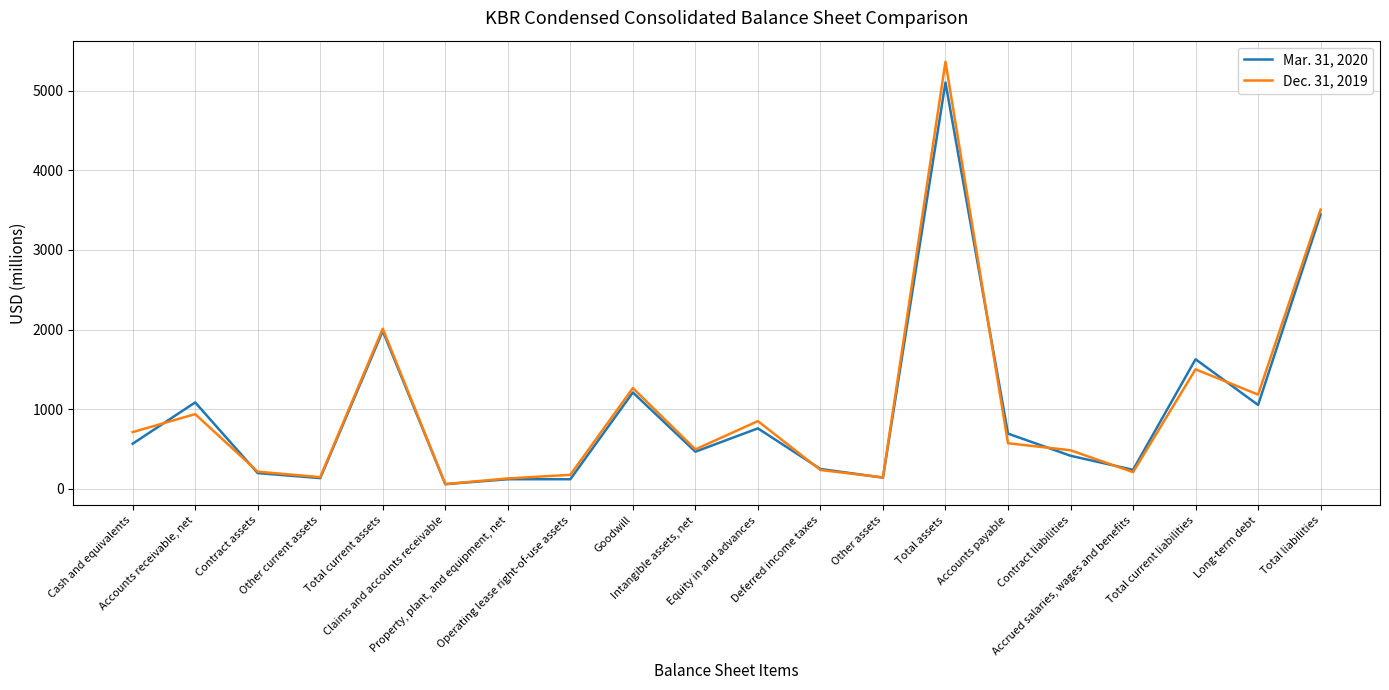

At which category does Mar. 31, 2020 reach its first local peak?

Accounts receivable, net